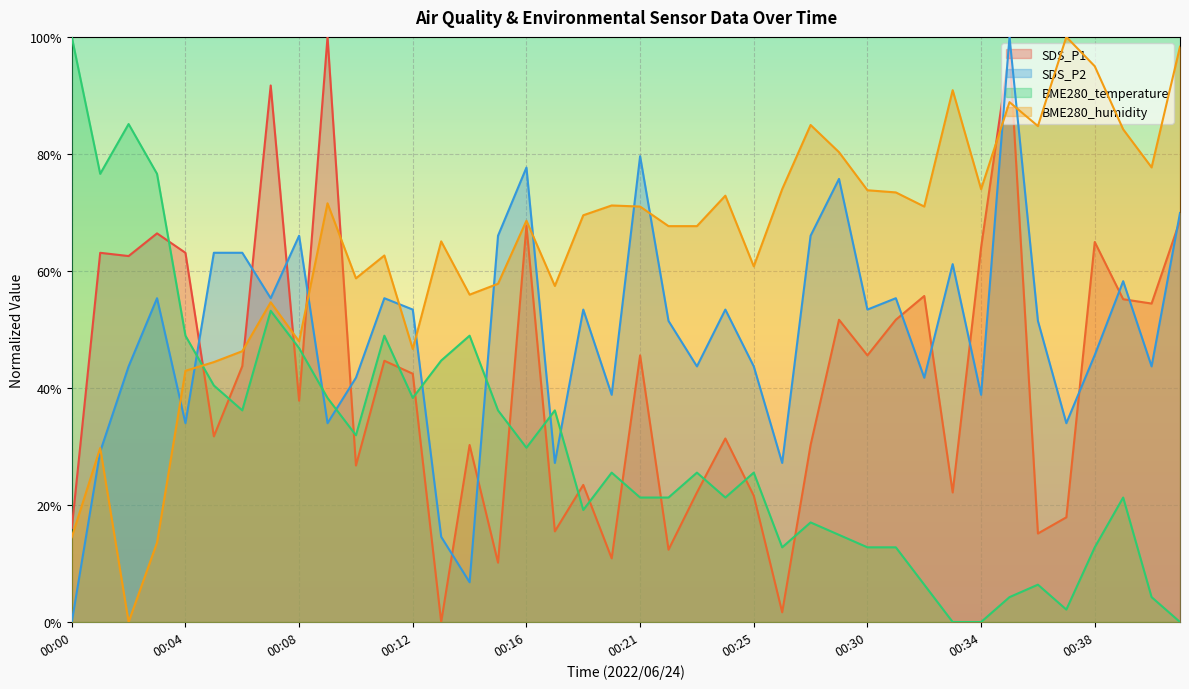

True or false: SDS_P2 and BME280_temperature intersect in this chart.

True